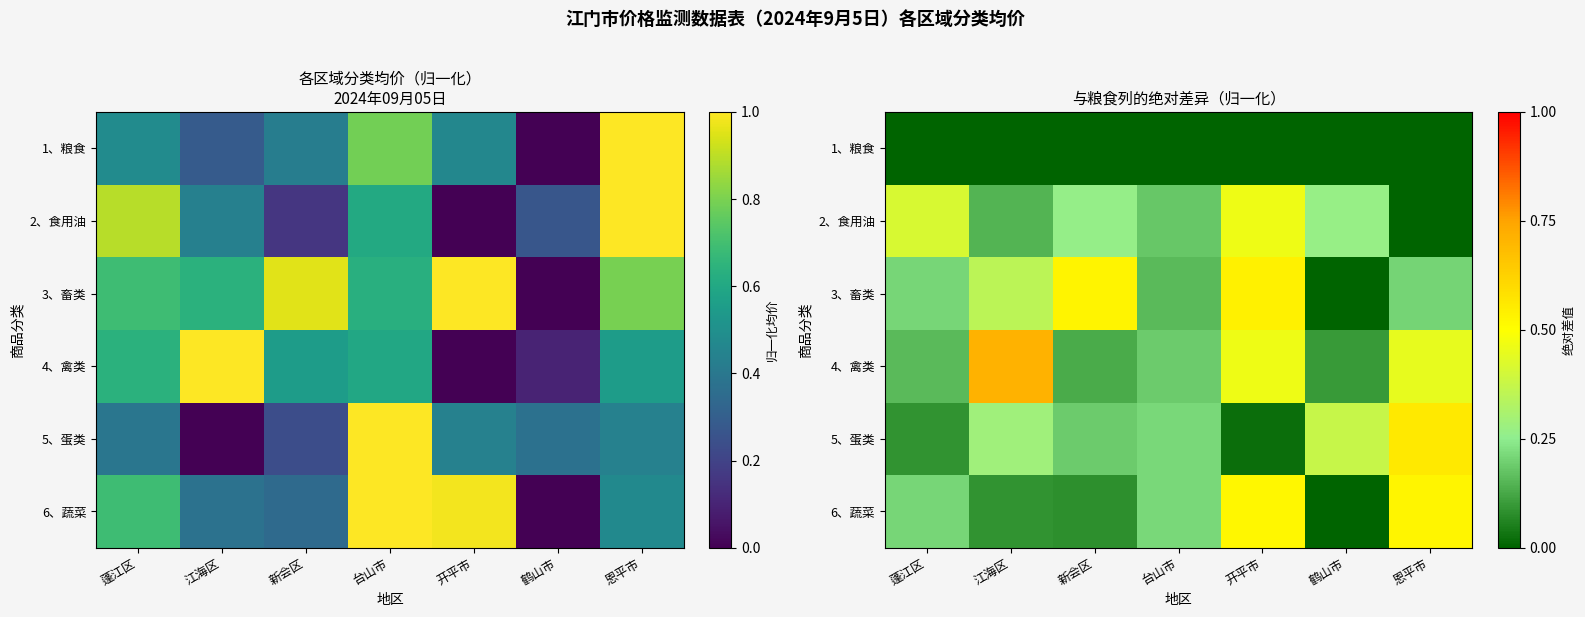

Rank the categories by 2、食用油 value from lowest to highest.

恩平市, 江海区, 台山市, 新会区, 鹤山市, 蓬江区, 开平市